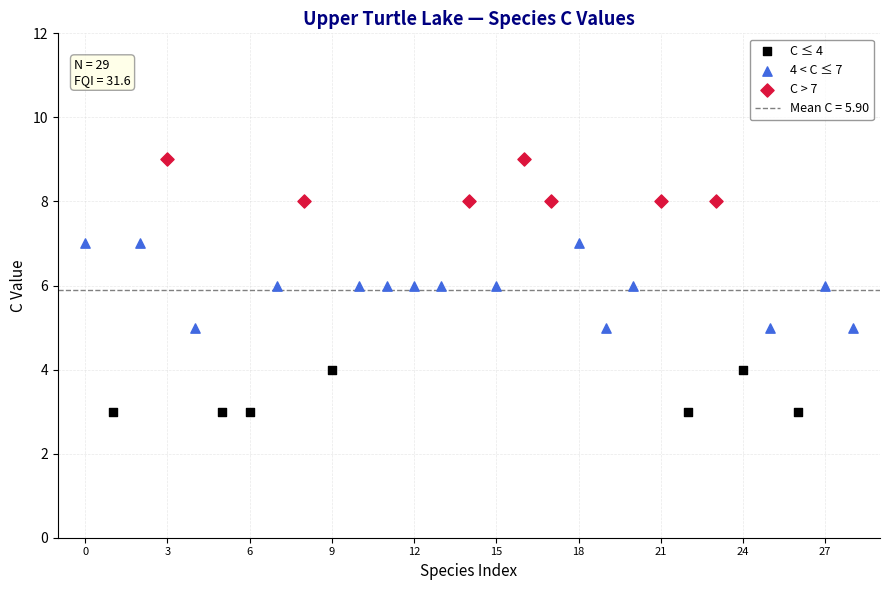

Which series reaches the minimum Y coordinate?

C ≤ 4